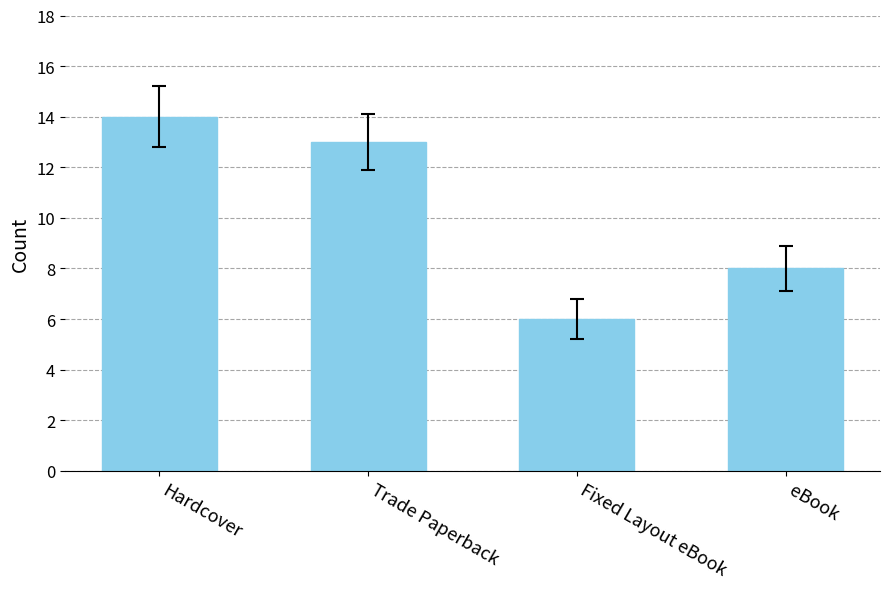

Approximately how many times larger is the value at Trade Paperback compared to eBook?

1.6